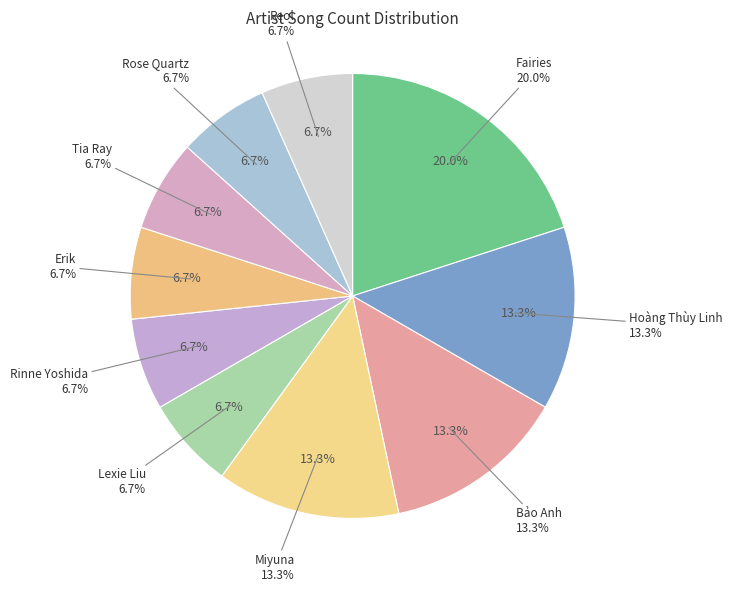

To the nearest percent, what portion does Reol represent?

7%